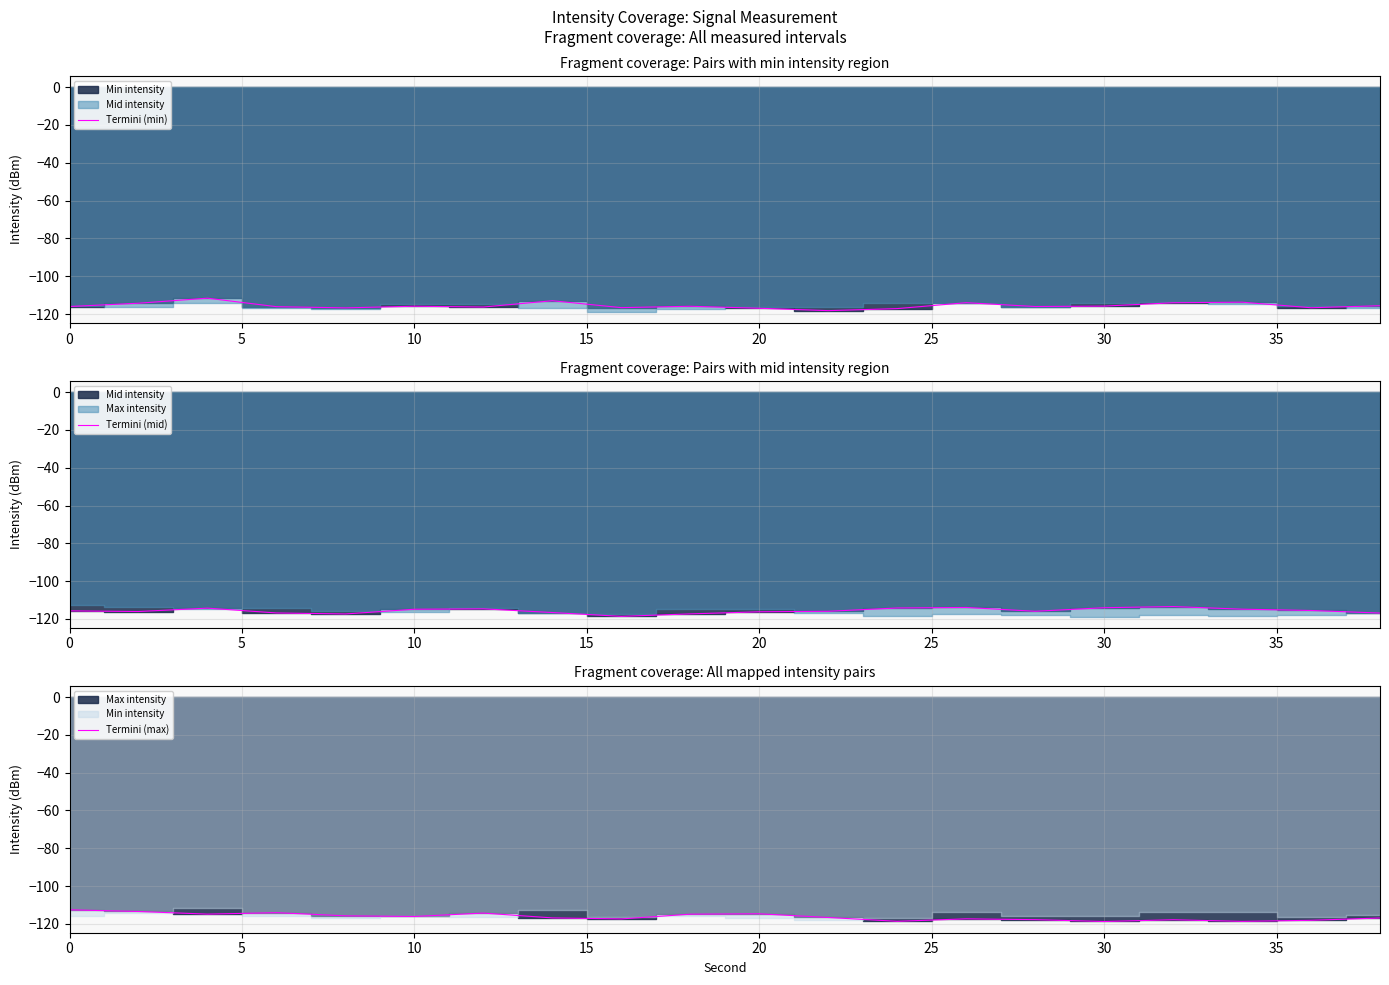

Is it true that Termini (max) equals -112.6 at 0?

True